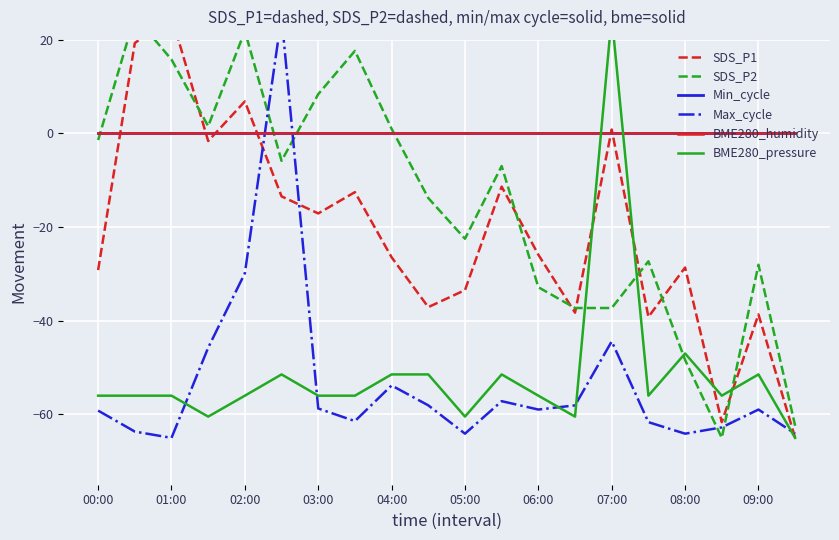

True or false: Min_cycle and BME280_humidity cross at least once.

False